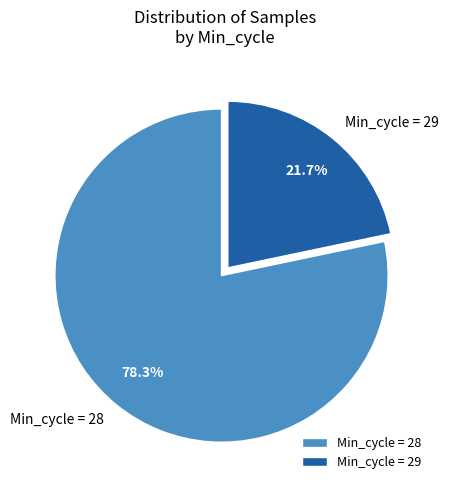

What is the ratio of the value at Min_cycle = 28 to the value at Min_cycle = 29?

3.6